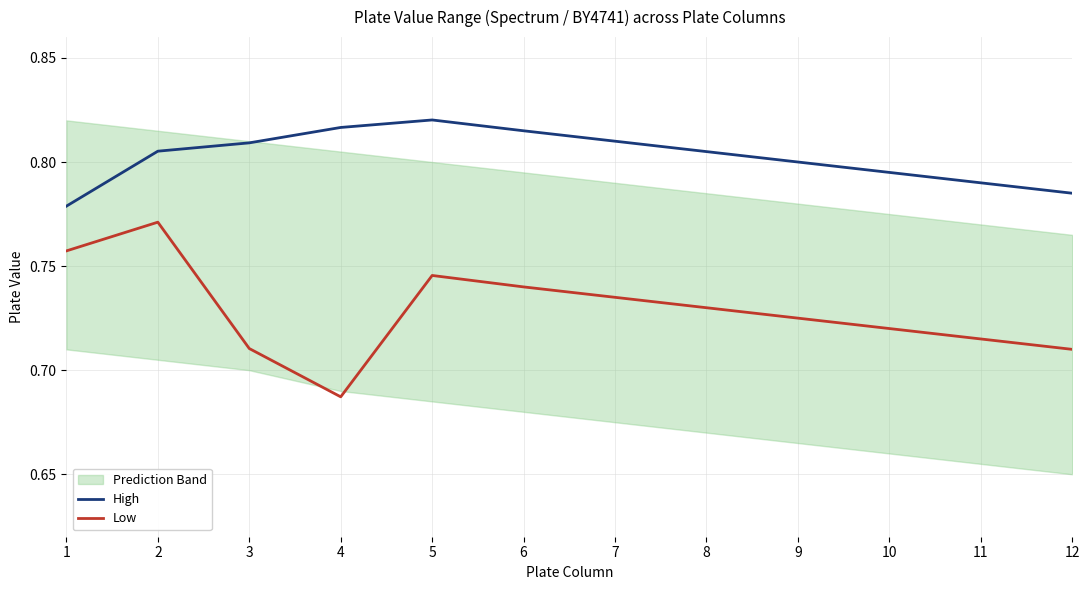

Which series has the widest spread of values?

Low